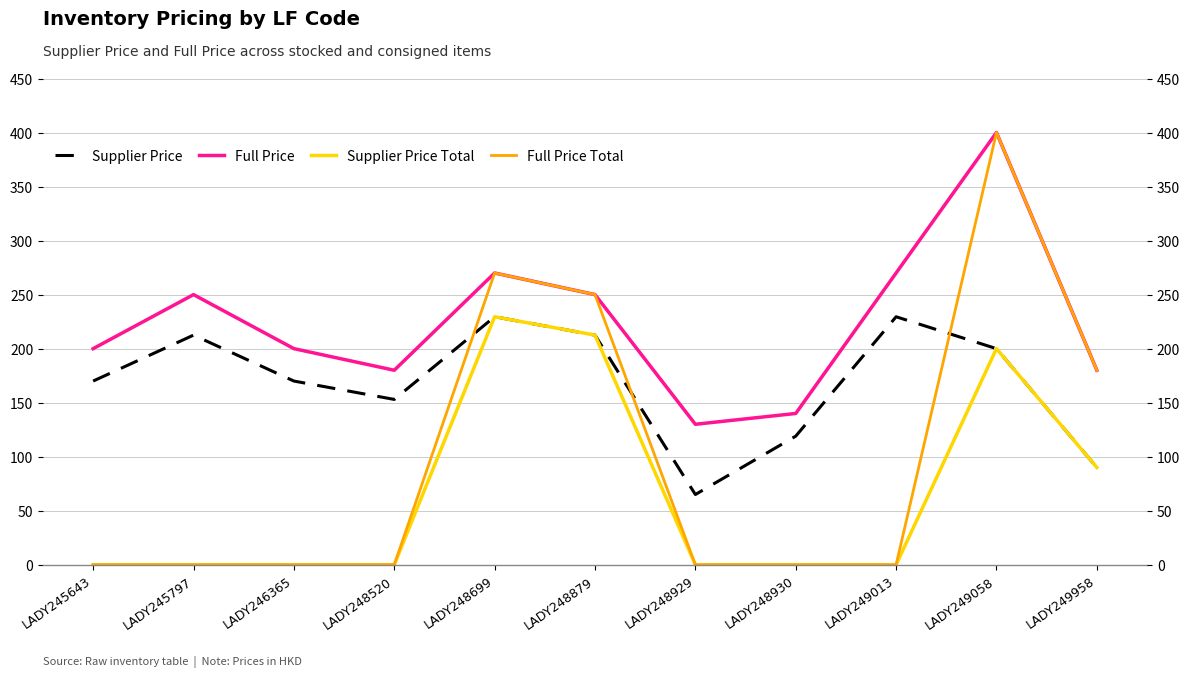

What are all the series names shown in the legend?

Supplier Price, Full Price, Supplier Price Total, Full Price Total